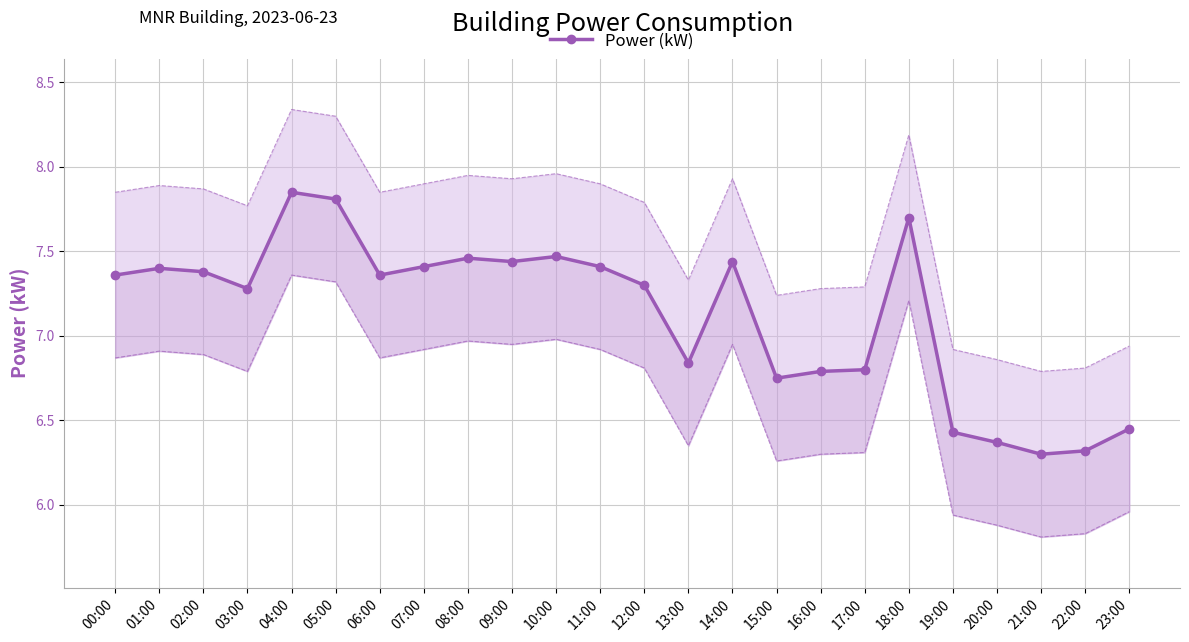

How many data points are less than 7?

9